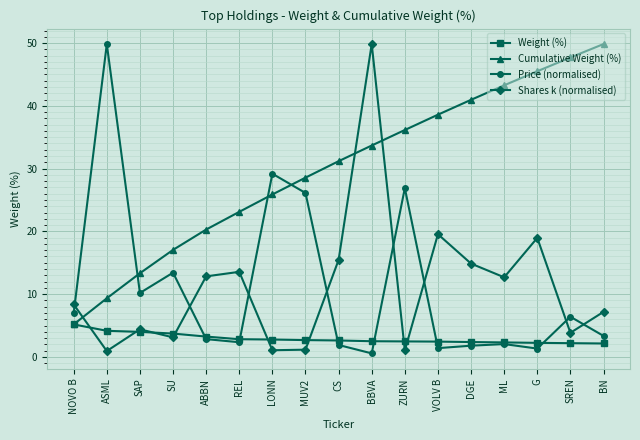

True or false: Shares k (normalised) and Weight (%) intersect in this chart.

True